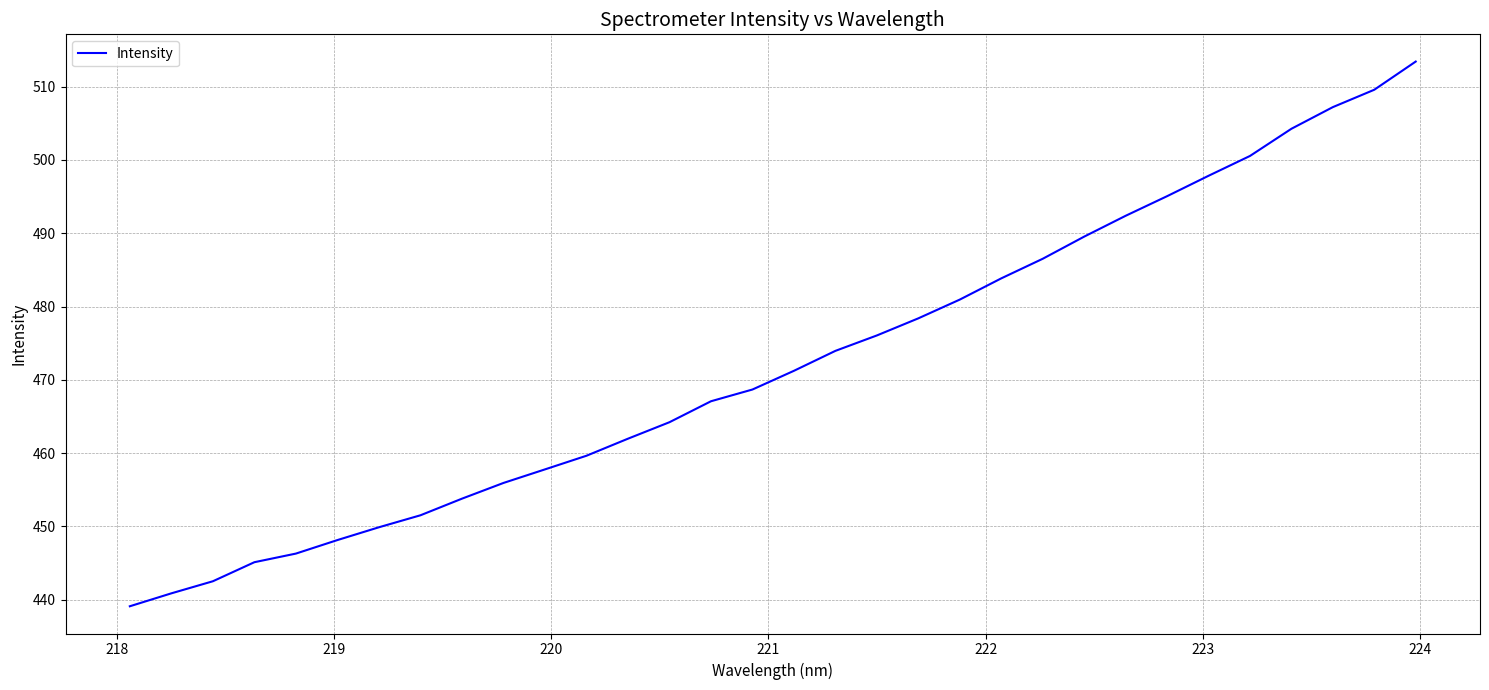

What is the difference between the maximum and minimum values?

74.3